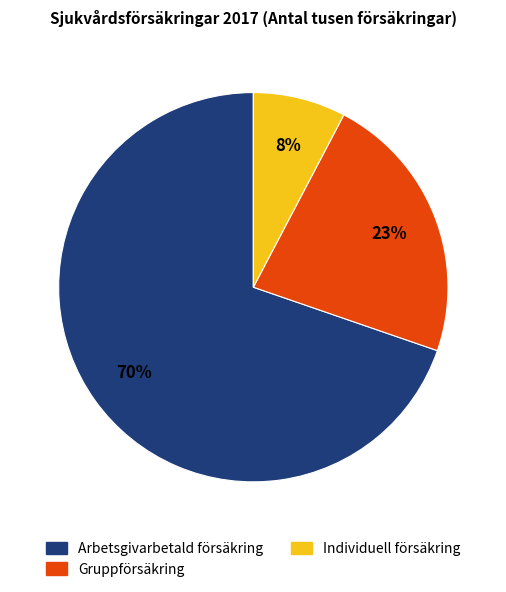

Is there any slice that represents more than half of the pie?

Yes